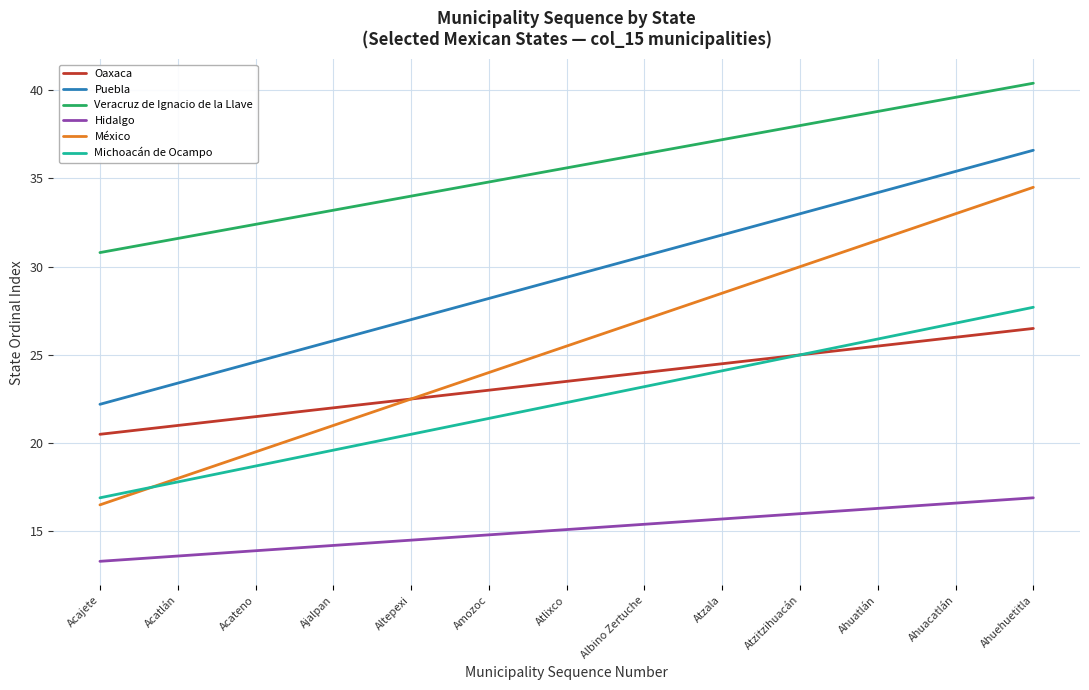

List the labels in order of Veracruz de Ignacio de la Llave value, smallest first.

Acajete, Acatlán, Acateno, Ajalpan, Altepexi, Amozoc, Atlixco, Albino Zertuche, Atzala, Atzitzihuacán, Ahuatlán, Ahuacatlán, Ahuehuetitla